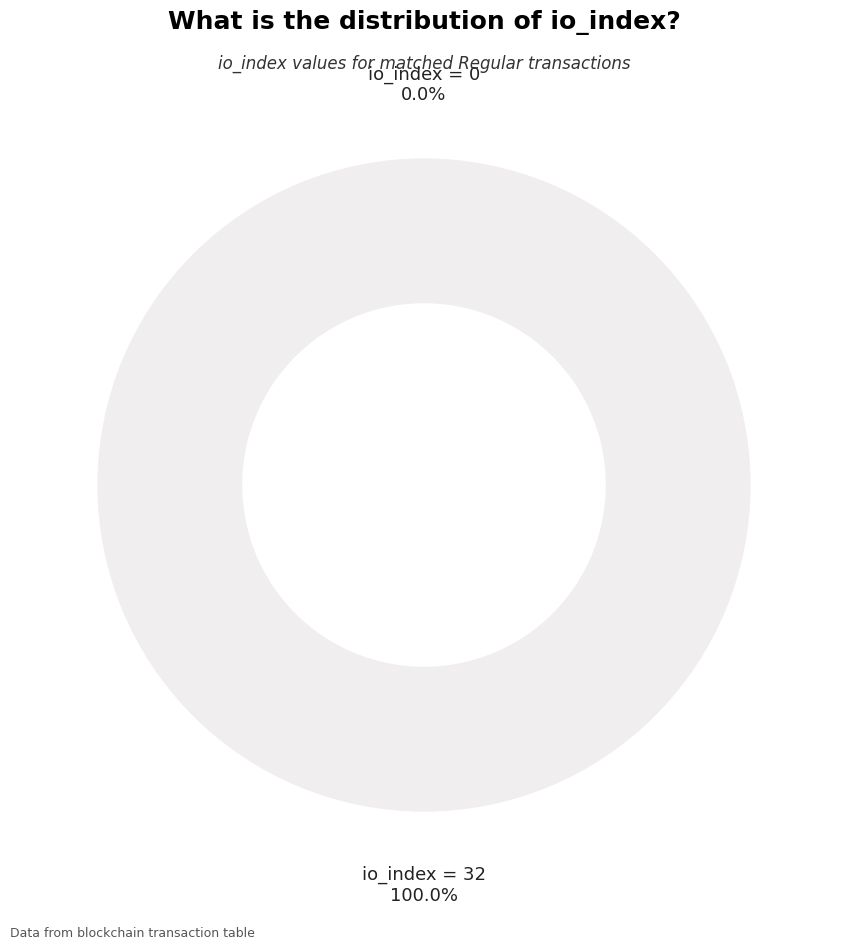

To the nearest percent, what percentage of the pie is tx_index_32?

100%